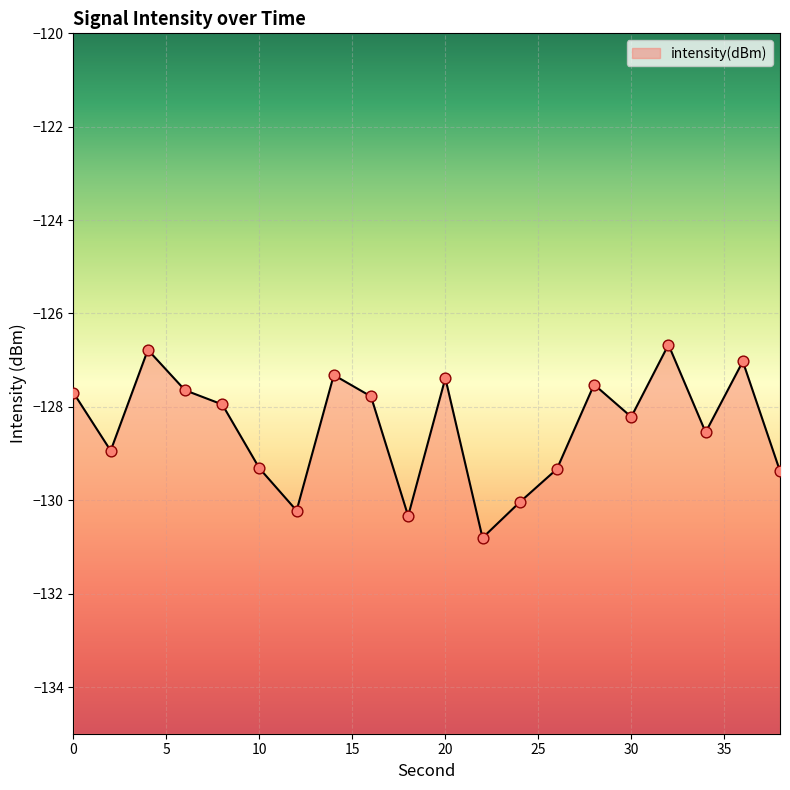

Between 2 and 8, which is larger?

8